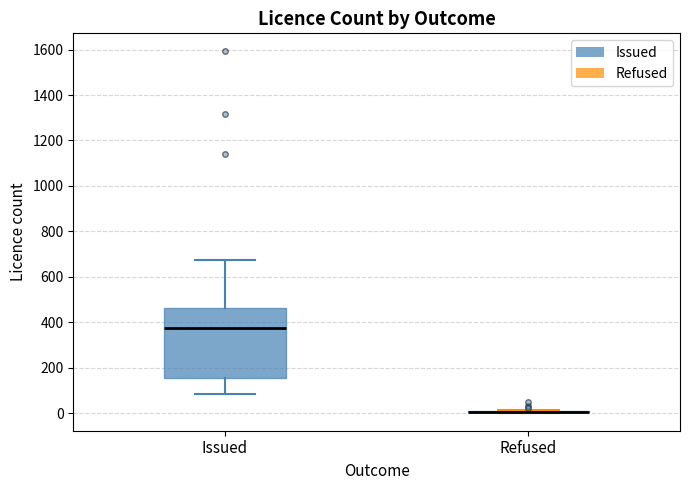

Reading left to right, read every box against the y-axis: the position of its median line, the range the box covers, and the ends of its whiskers. The values are not printed on the chart, so give them approximately, as read against the axis.

Issued: median 380, box 160 to 460, whiskers 80 to 680
Refused: box collapsed to a line at 0, whiskers 0 to 20